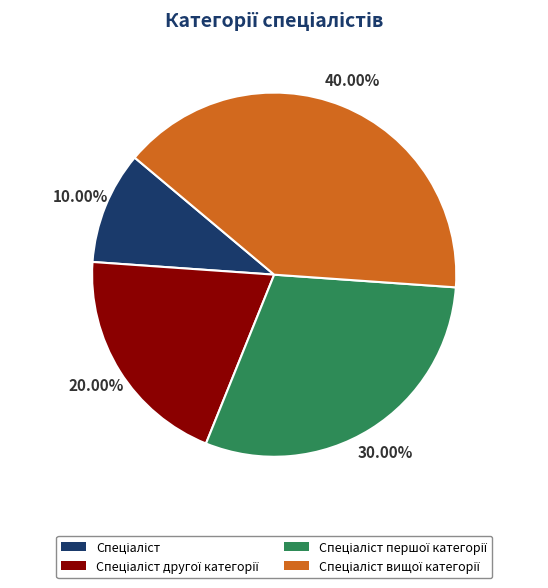

Is there a majority slice in this chart?

No